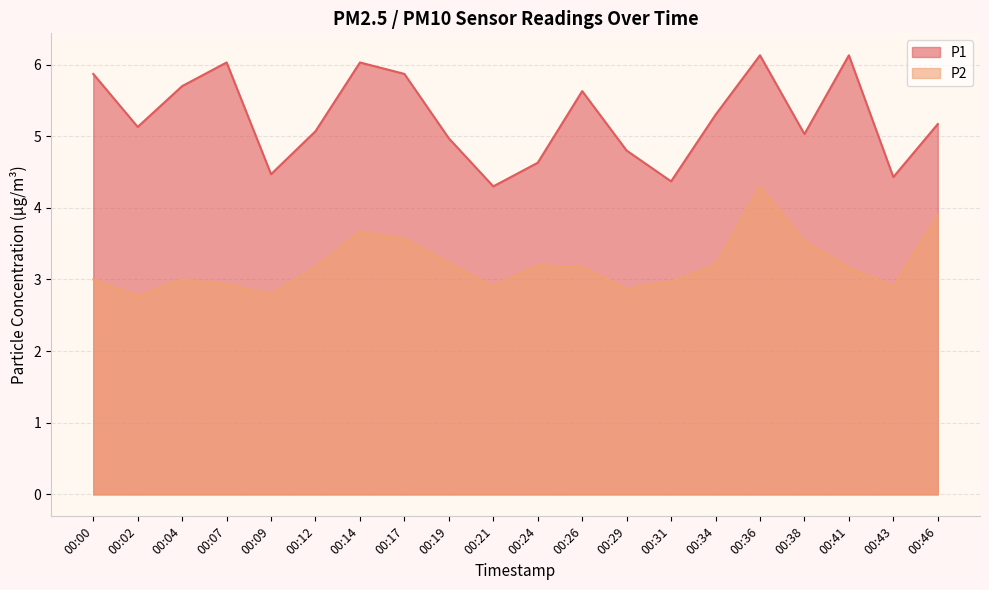

Rank the series at 00:17 from highest to lowest value.

P1, P2